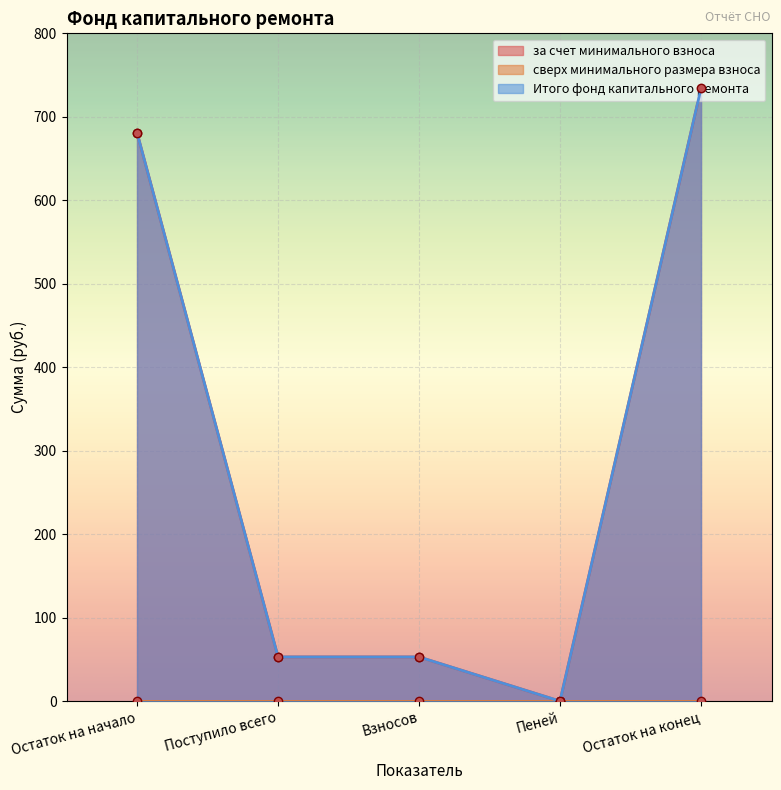

What is the maximum value for Итого фонд капитального ремонта?

734.0